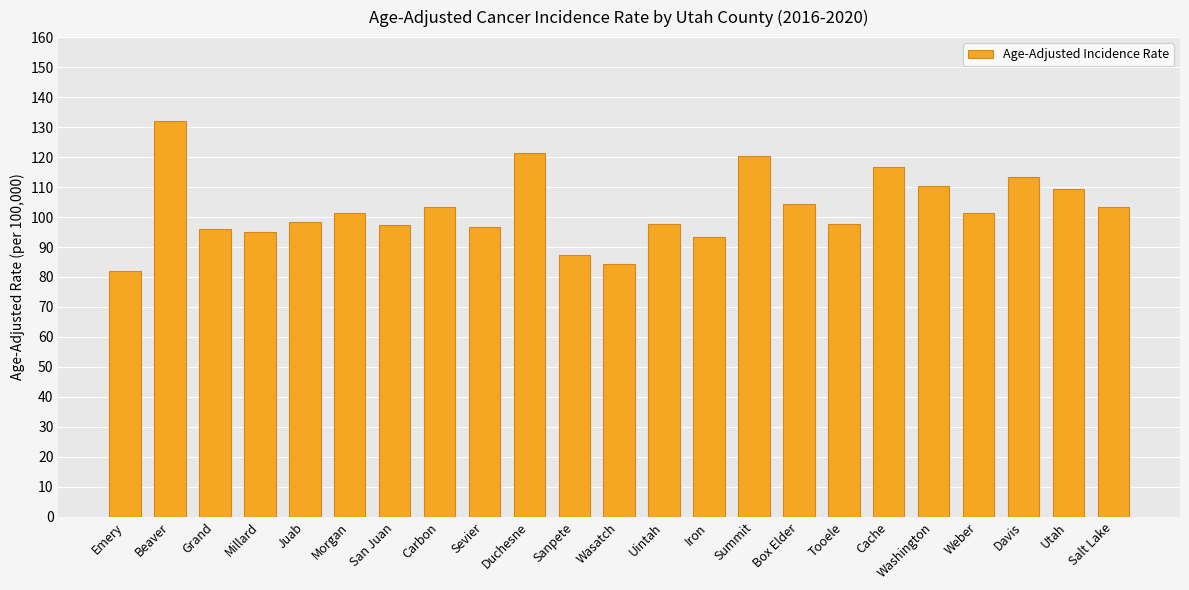

At which label does the data first exceed 101?

Beaver